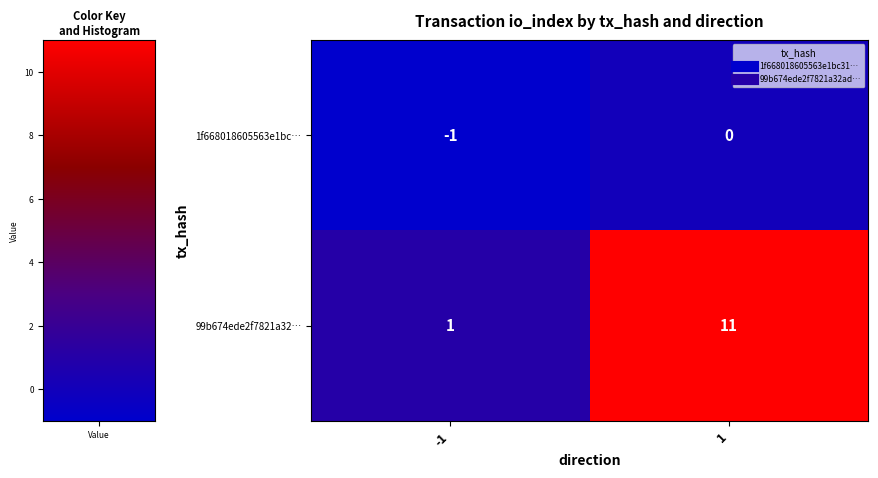

What is the maximum value for 99b674ede2f7821a32…?

11